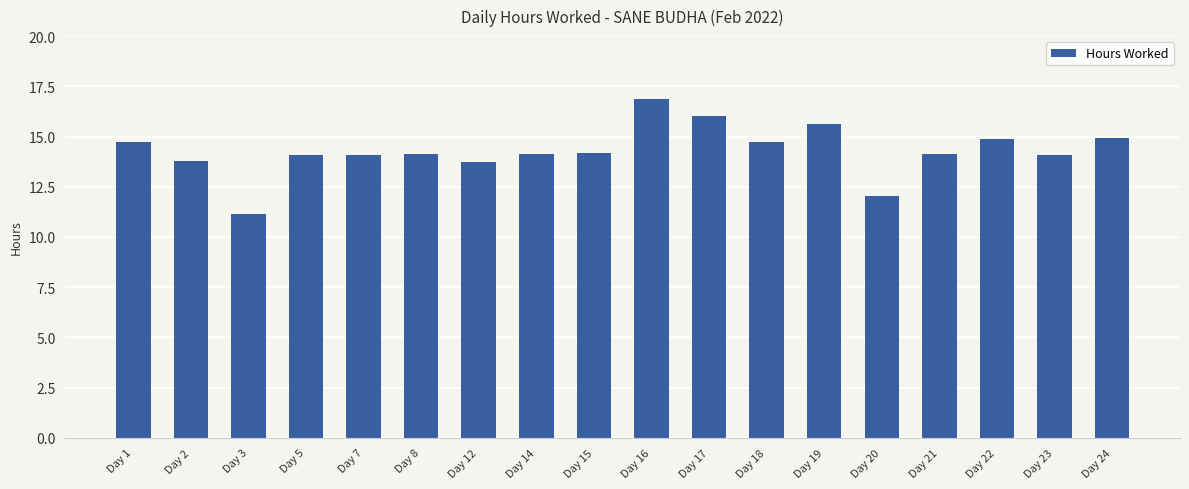

What is the change in value from Day 3 to Day 12?

+2.6